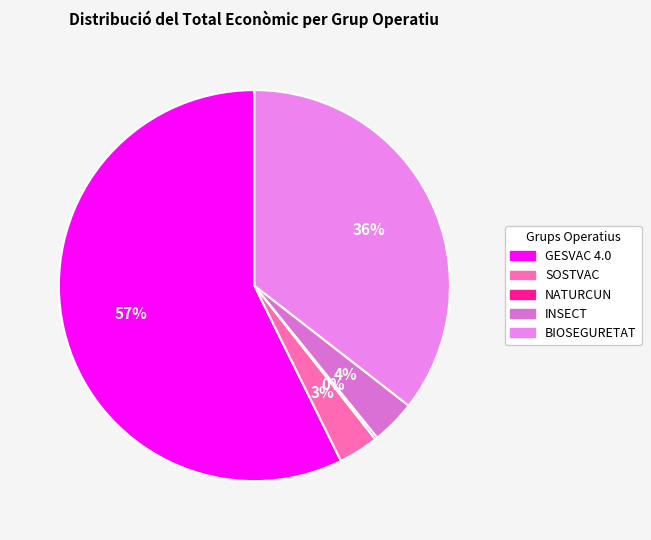

The NATURCUN slice represents 13% of the pie. True or false?

False